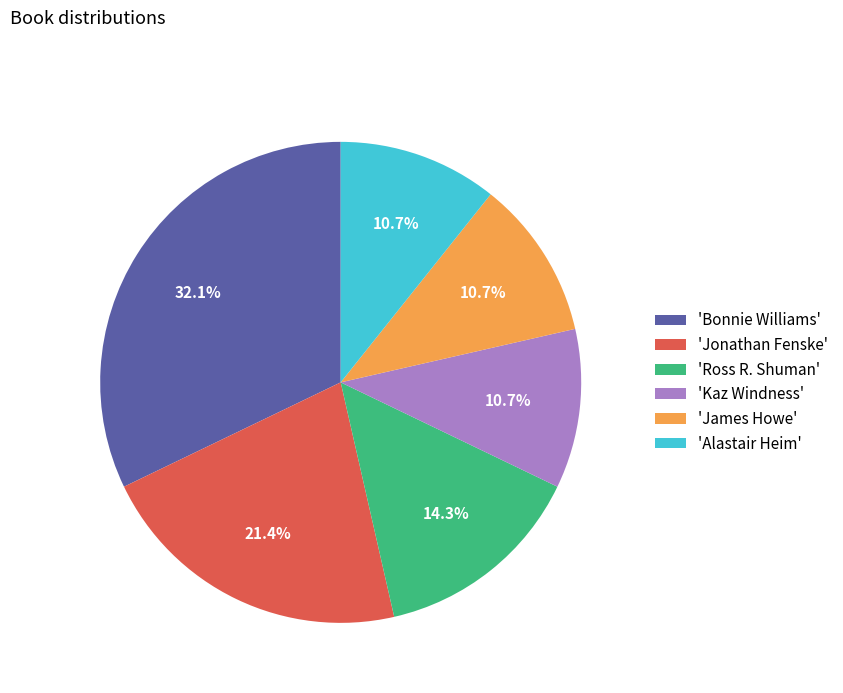

Combined, do 'Bonnie Williams' and 'Alastair Heim' account for over 50%?

No